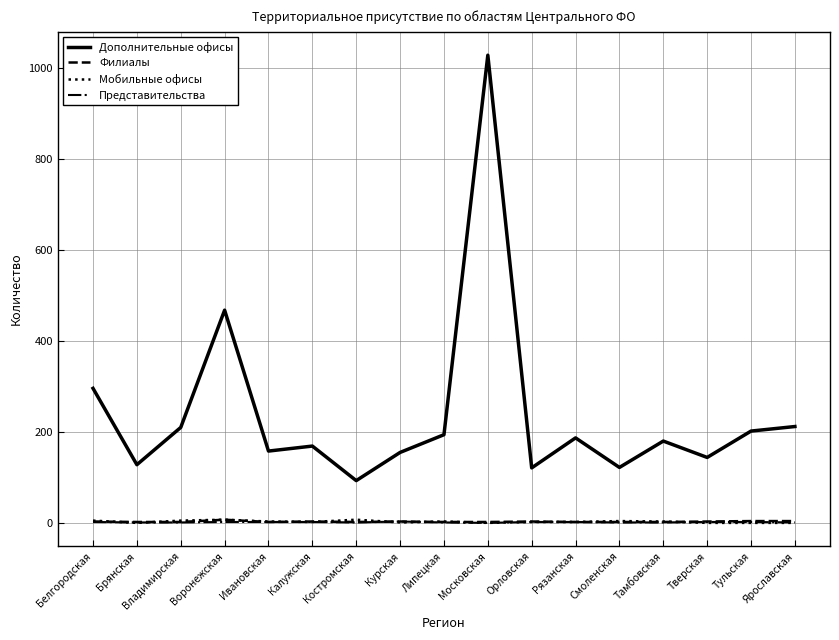

Which series changed the most between Воронежская and Смоленская?

Дополнительные офисы